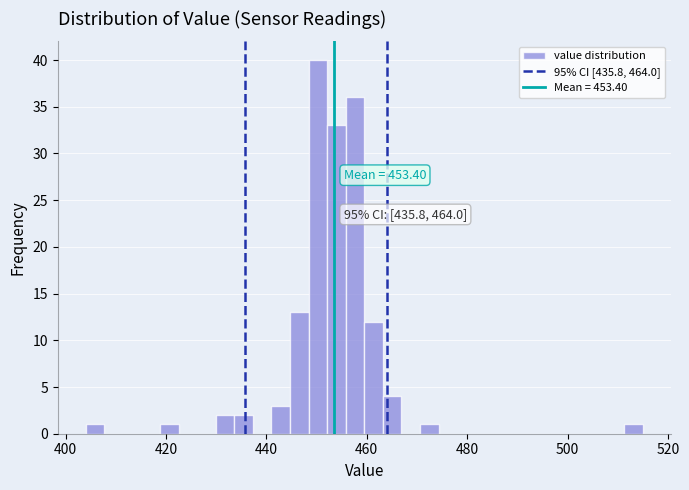

Around what value on the x-axis is the tallest bar? Give the approximate position of its centre, as read against the axis.

450